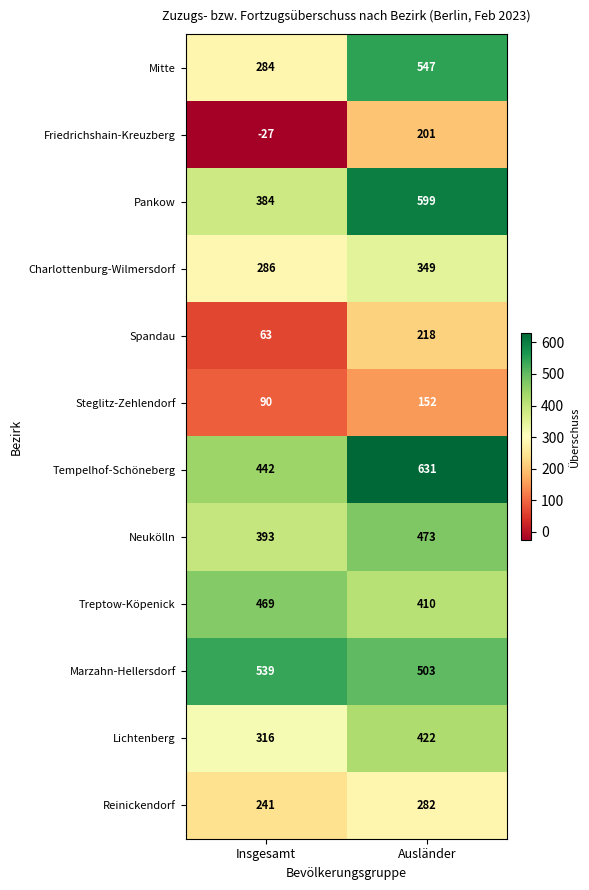

How many data points does each series have?

2